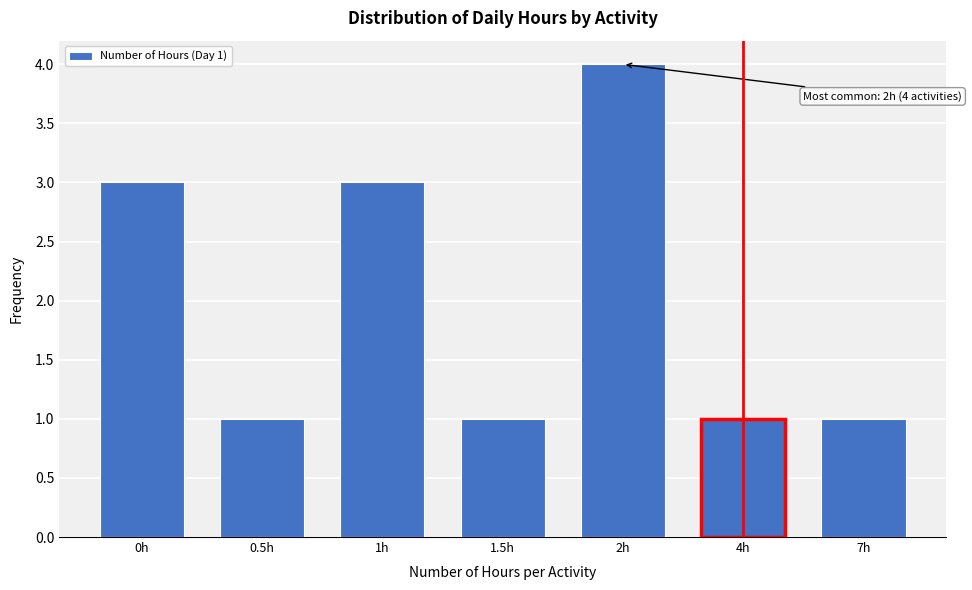

Reading left to right, transcribe all the data shown in this chart.

3	1	3	1	4	1	1